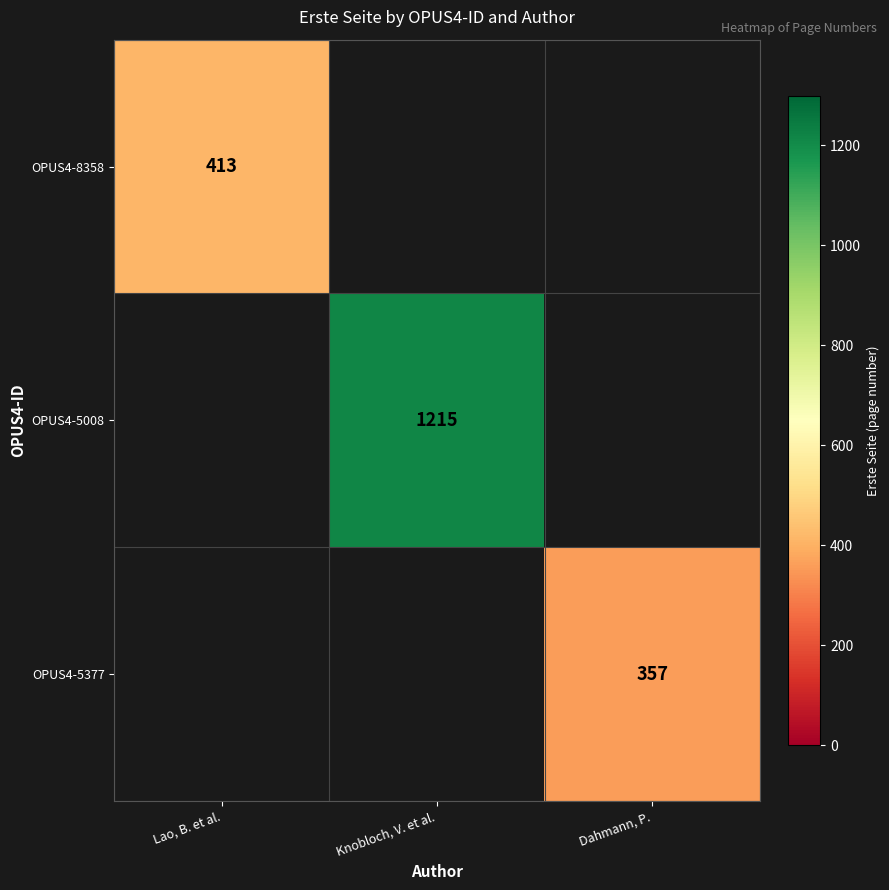

Is it true that OPUS4-5377 equals 357 at Dahmann, P.?

True